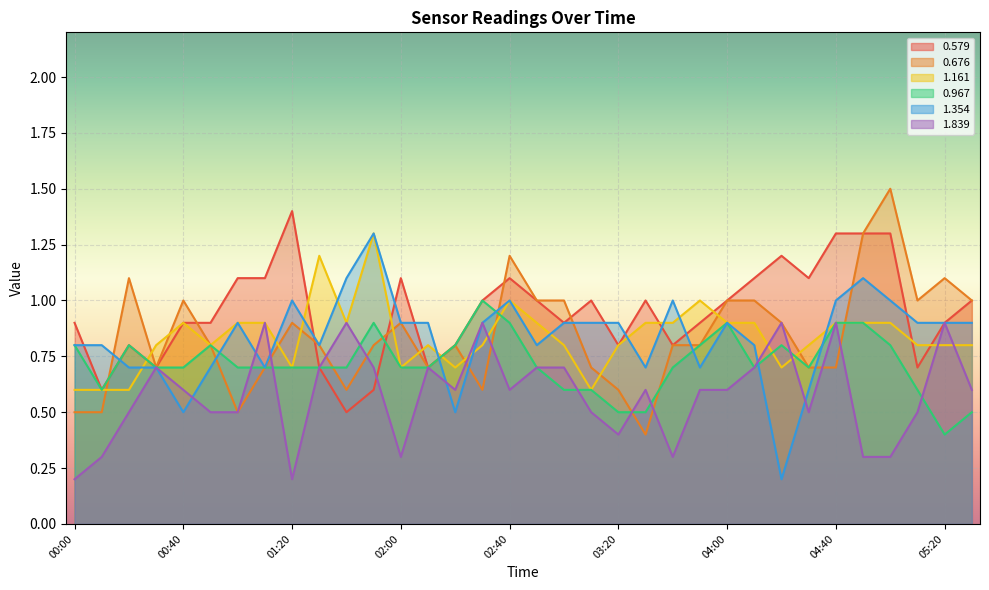

At which category is the sum across all series the highest?

02:40